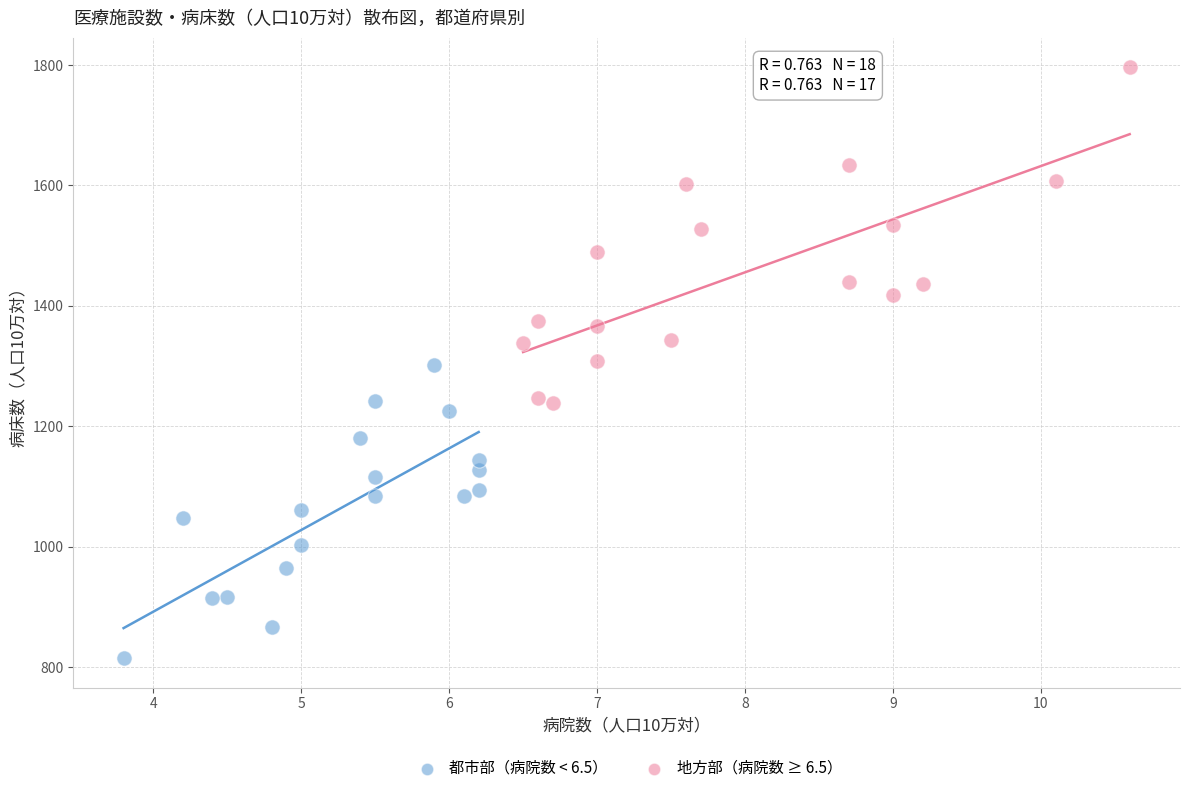

Which series reaches the maximum Y coordinate?

地方部（病院数 ≥ 6.5）